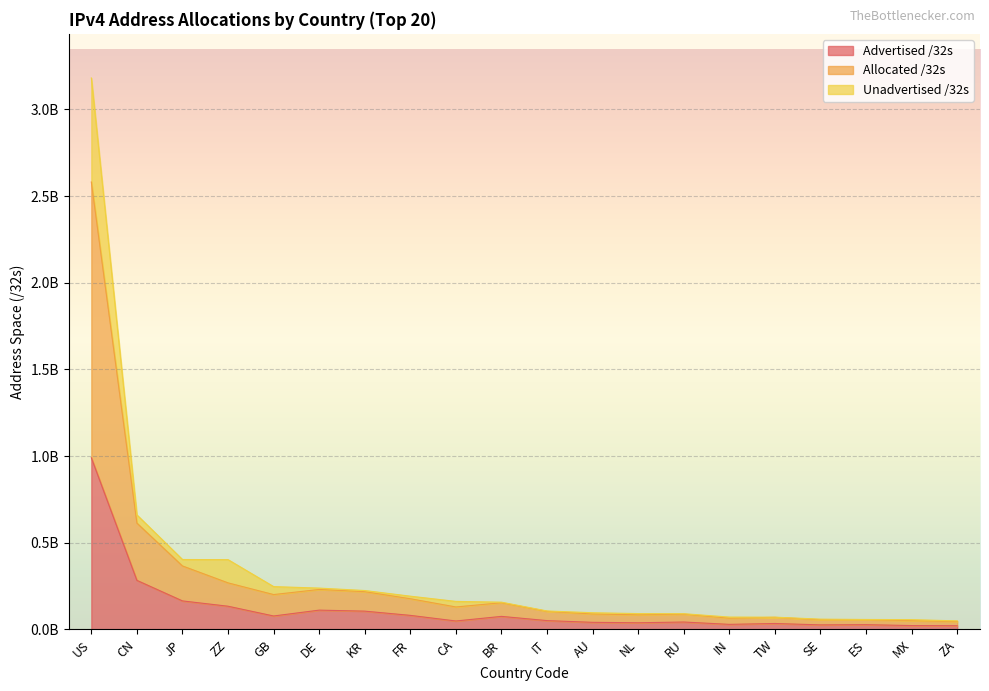

What are all the series names shown in the legend?

Advertised /32s, Allocated /32s, Unadvertised /32s